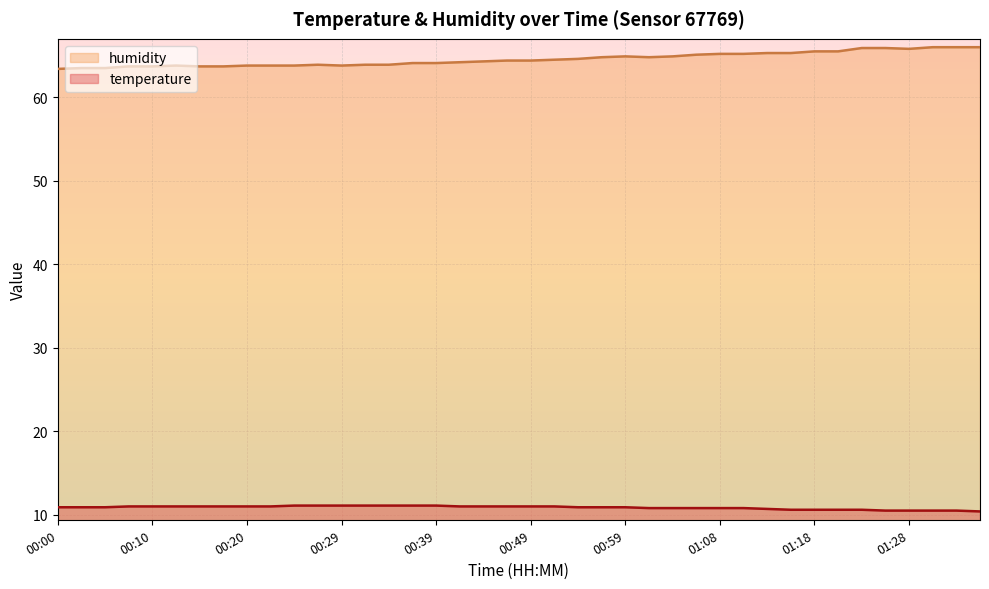

What is the spread (max minus min) of values at 00:59?

54.0